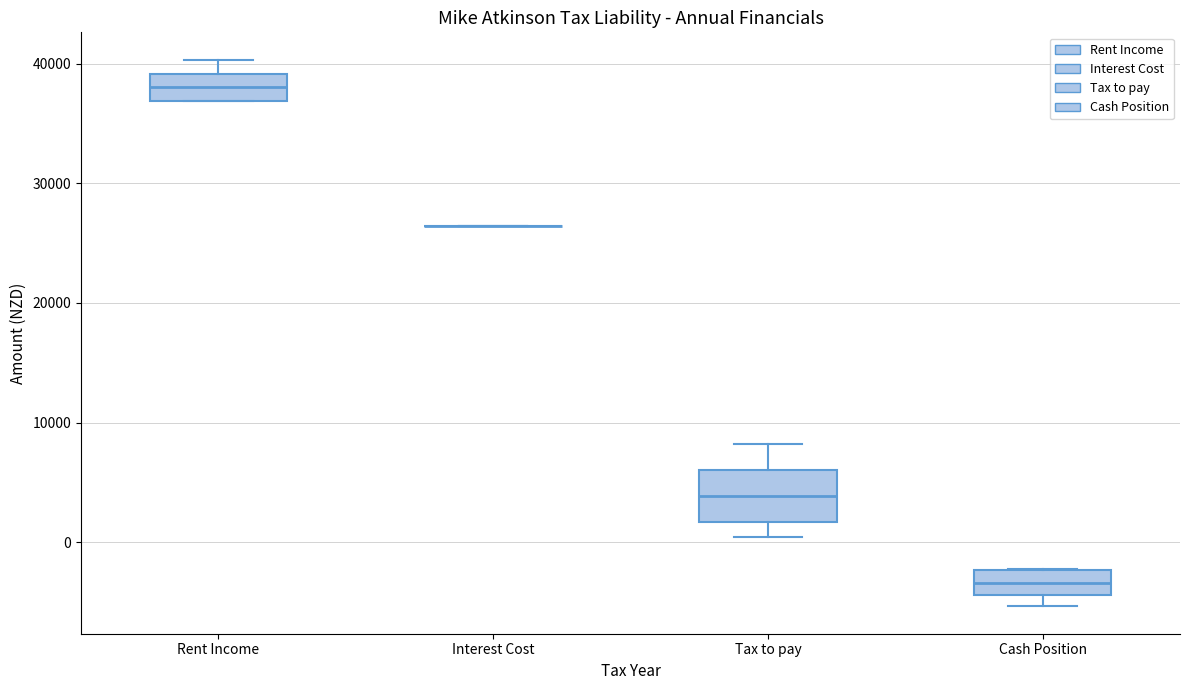

Reading left to right, read every box against the y-axis: the position of its median line, the range the box covers, and the ends of its whiskers. The values are not printed on the chart, so give them approximately, as read against the axis.

Rent Income: median 38000, box 37000 to 39000, whiskers 37000 to 40000
Interest Cost: box collapsed to a line at 26000, whiskers 26000 to 26000
Tax to pay: median 4000, box 2000 to 6000, whiskers 0 to 8000
Cash Position: median -3000, box -4000 to -2000, whiskers -5000 to -2000